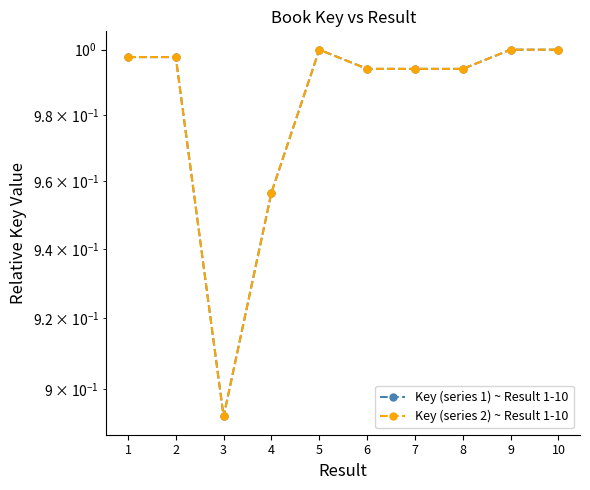

How many series are shown in this chart?

2